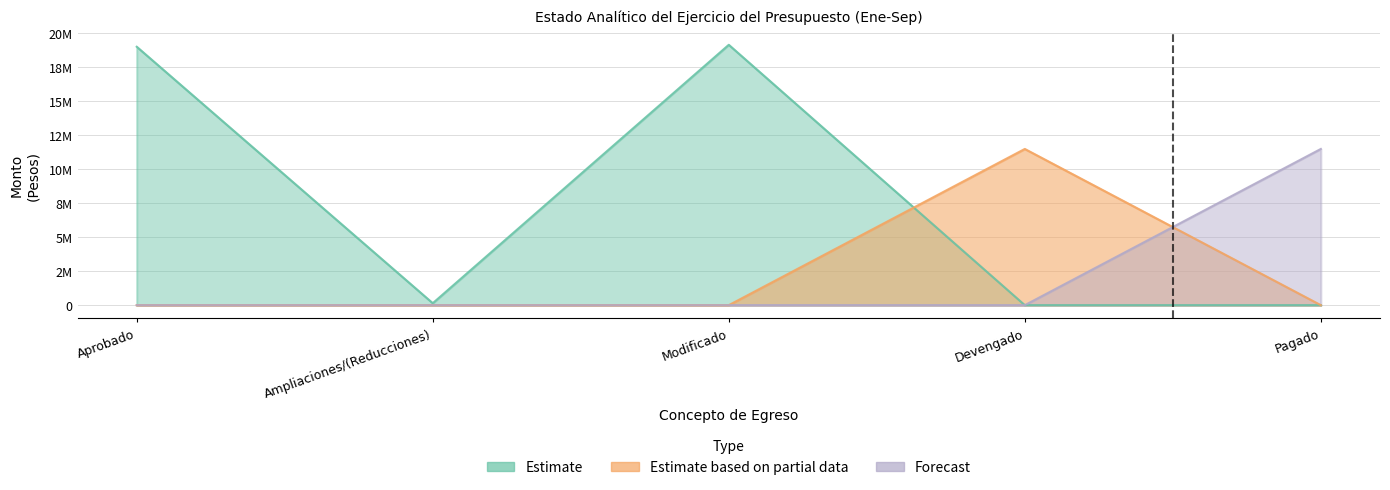

What is the maximum value shown in the chart?

19128816.2